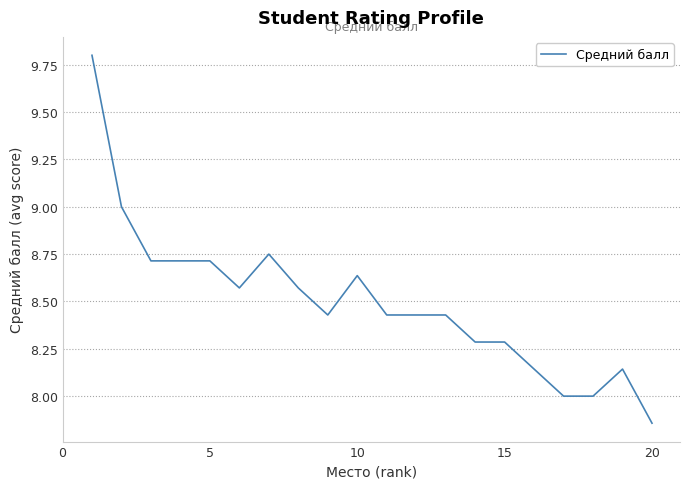

What is the difference between the maximum and minimum values?

1.9